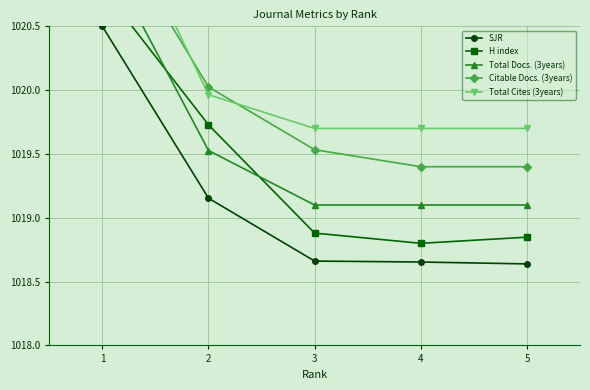

Which category has the lowest value in the Total Docs. (3years) series?

3